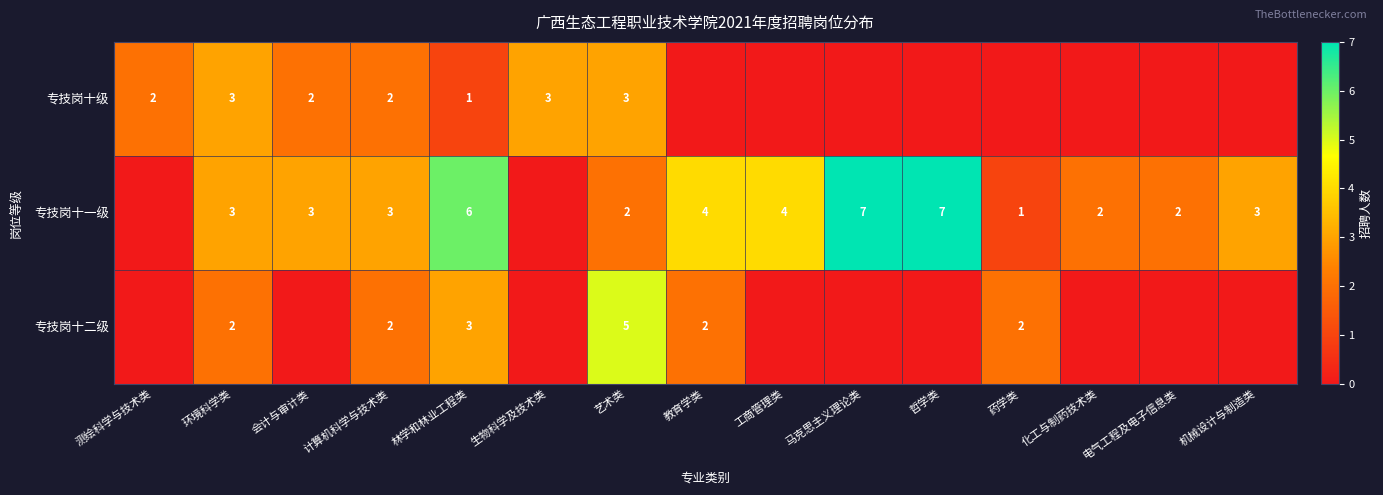

True or false: 专技岗十二级 has a value of 2 at 计算机科学与技术类.

True